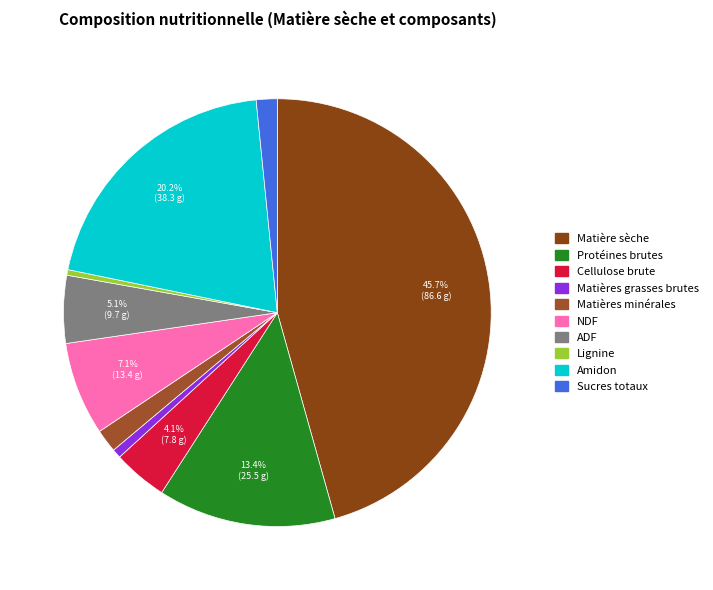

Does Cellulose brute account for over 50% of the chart?

No